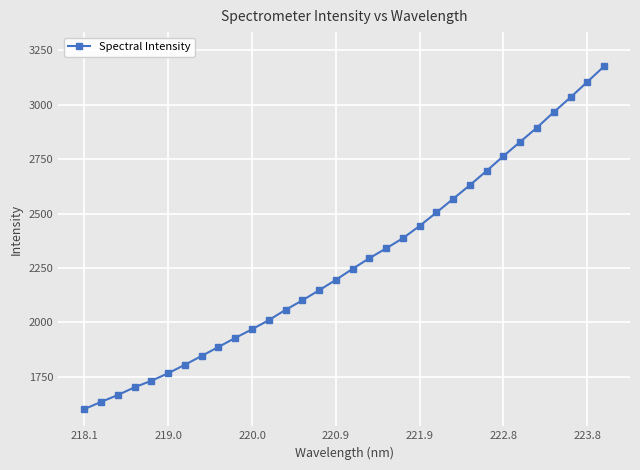

Is this an area chart (filled region under the line)?

No